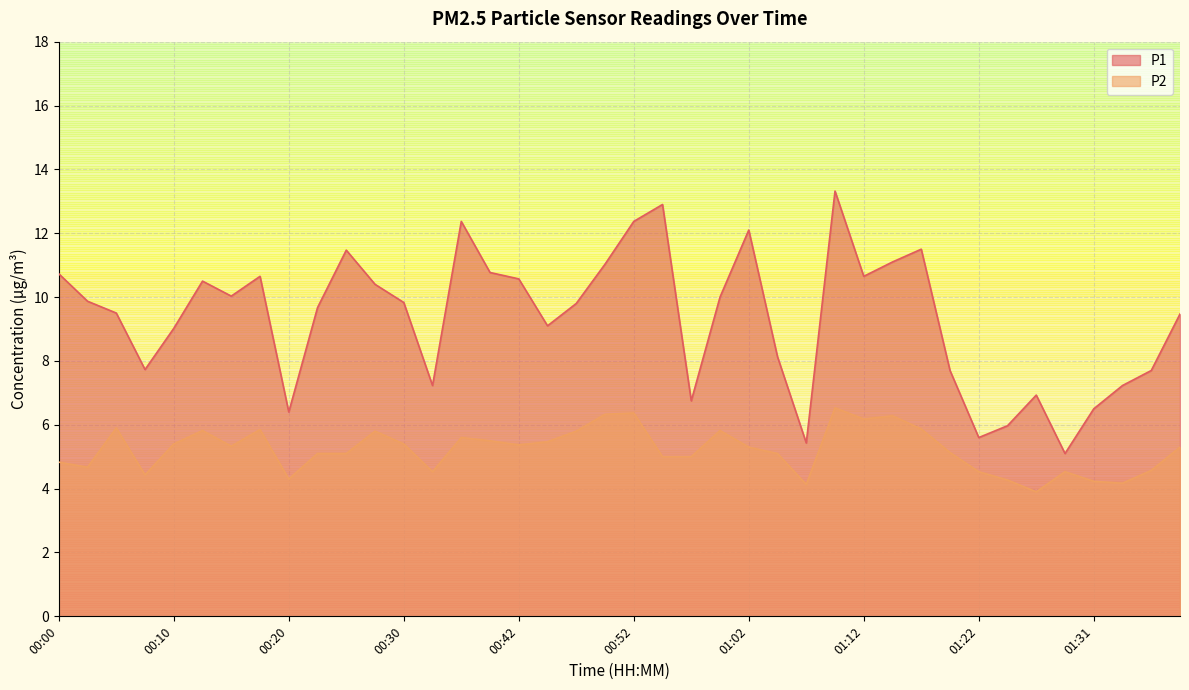

Between 00:27 and 01:00, which series saw the biggest shift?

P1